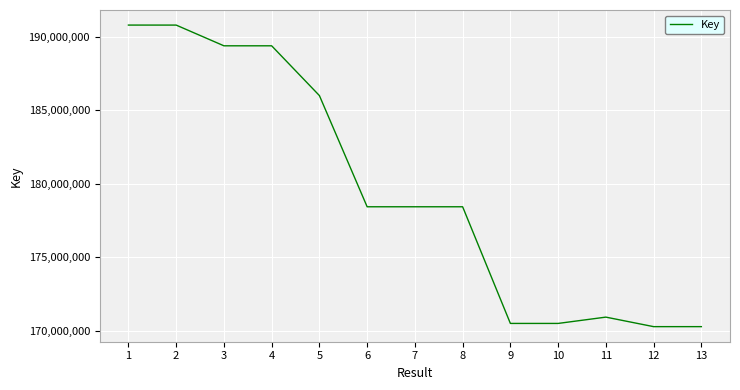

How many lines are shown in the chart?

1